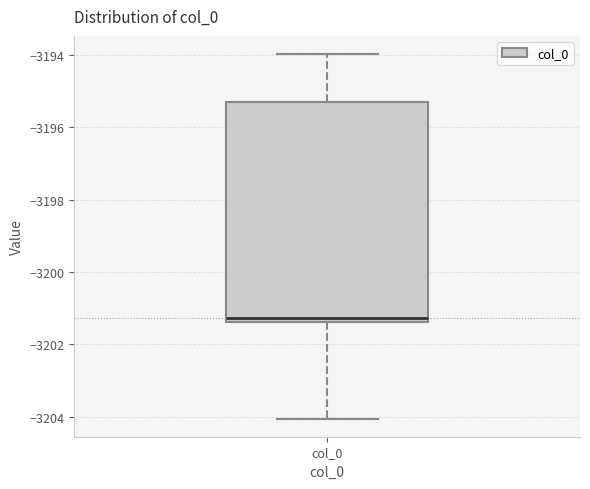

Transcribe this box plot: give where the median line is, the range the box spans, and where the two whiskers end, as read against the y-axis. The values are not printed on the chart, so give them approximately, as read against the axis.

median -3201.2, box -3201.4 to -3195.2, whiskers -3204.0 to -3194.0